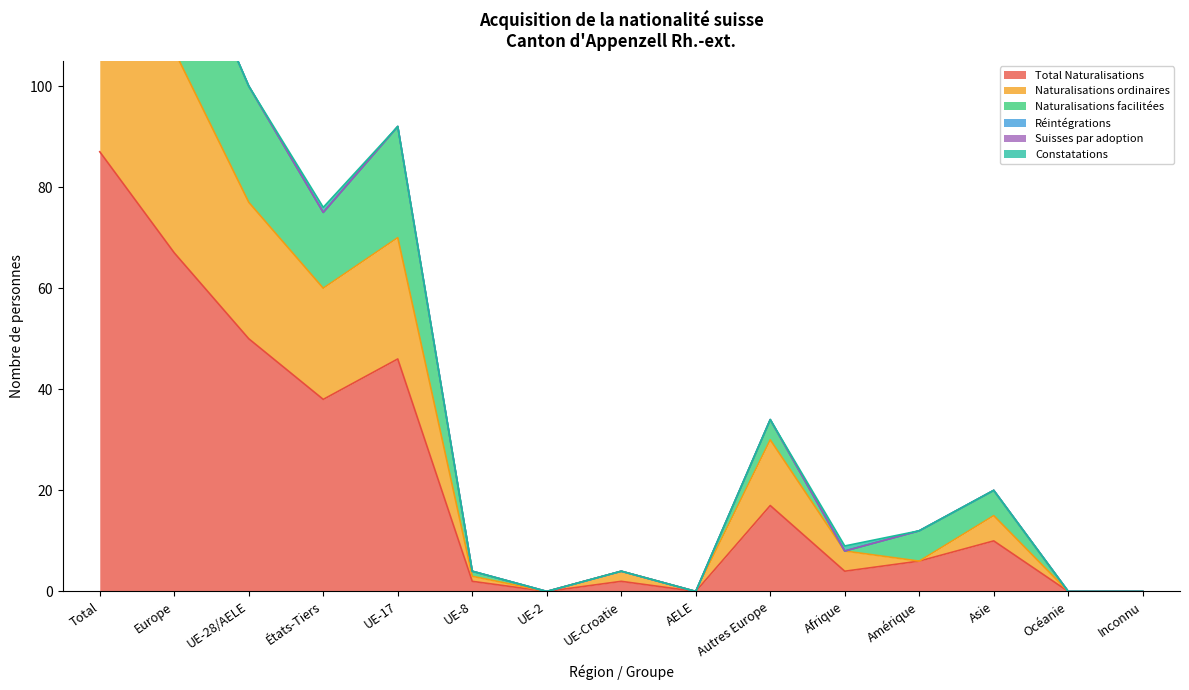

The value of Total Naturalisations at UE-2 is 0. True or false?

True